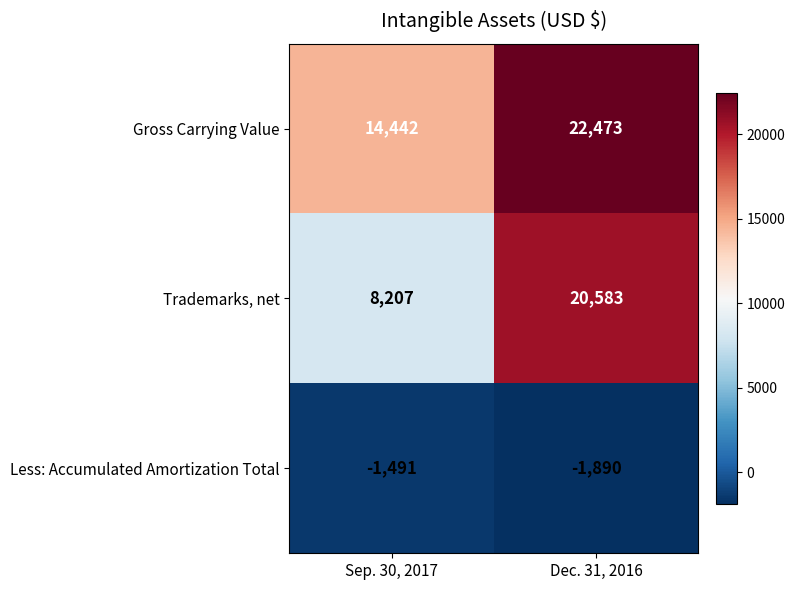

The value of Gross Carrying Value at Sep. 30, 2017 is 22156. True or false?

False